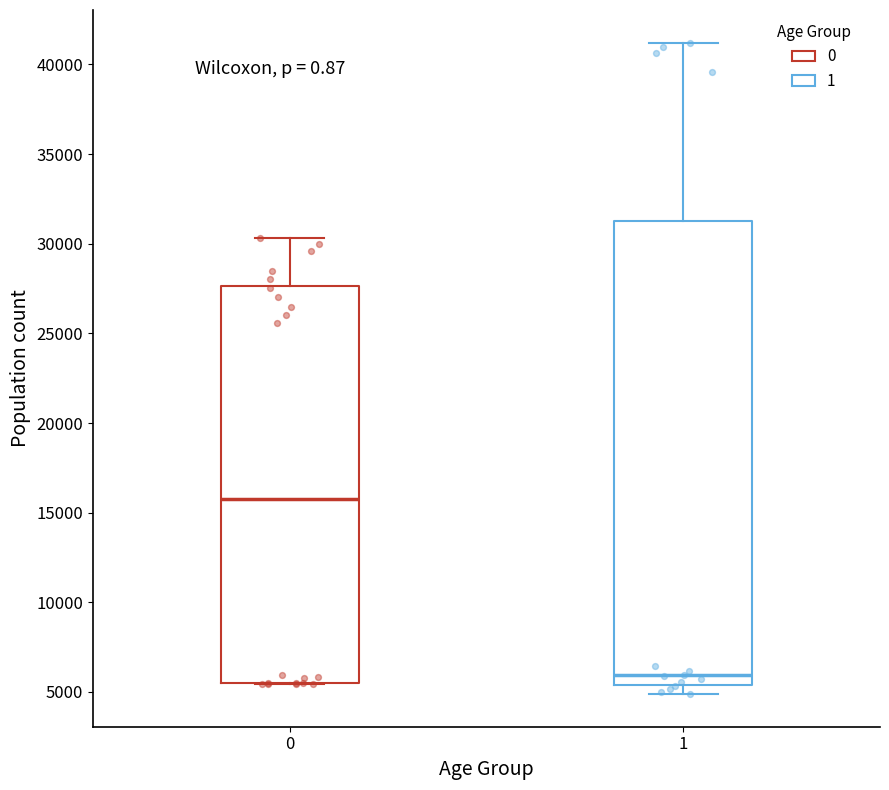

Reading left to right, transcribe this box plot: for each box, give where its median line is, the range the box spans, and where its two whiskers end, as read against the y-axis. The values are not printed on the chart, so give them approximately, as read against the axis.

0: median 16000, box 5500 to 27500, whiskers 5500 to 30500
1: median 6000, box 5500 to 31500, whiskers 5000 to 41000